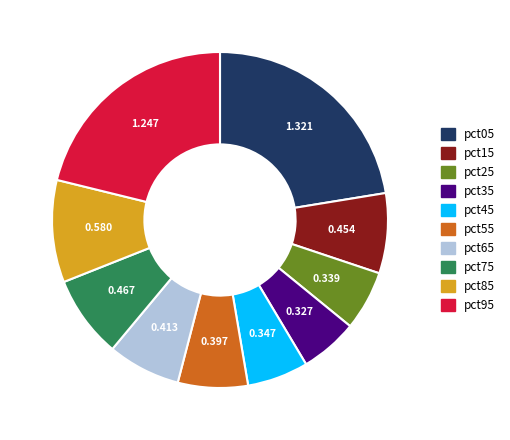

Which slice is the largest?

pct05